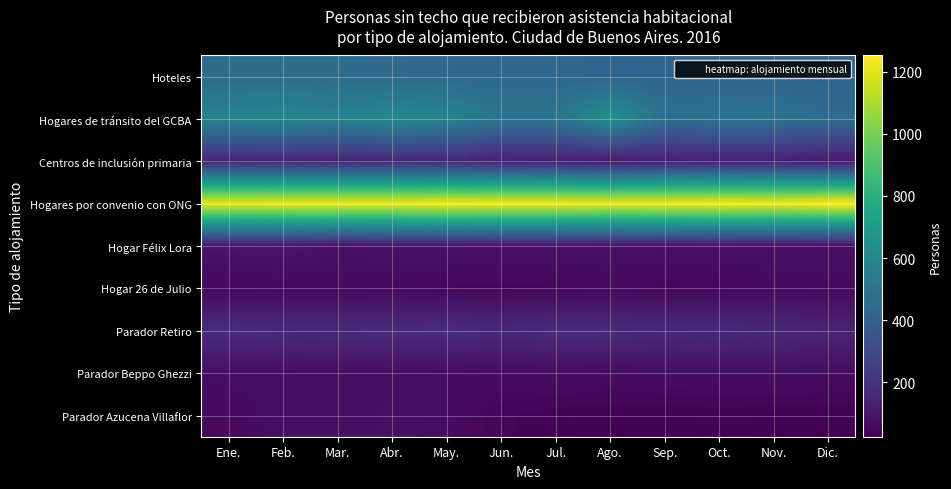

Reading left to right, extract all data points from this chart.

Hoteles: Ene.=457	Feb.=460	Mar.=459	Abr.=448	May.=443	Jun.=435	Jul.=433	Ago.=421	Sep.=419	Oct.=417	Nov.=417	Dic.=416
Hogares de tránsito del GCBA: Ene.=578	Feb.=597	Mar.=569	Abr.=607	May.=578	Jun.=501	Jul.=500	Ago.=638	Sep.=476	Oct.=492	Nov.=495	Dic.=460
Centros de inclusión primaria: Ene.=150	Feb.=155	Mar.=143	Abr.=160	May.=155	Jun.=129	Jul.=123	Ago.=100	Sep.=120	Oct.=120	Nov.=121	Dic.=105
Hogares por convenio con ONG: Ene.=1209	Feb.=1214	Mar.=1220	Abr.=1216	May.=1235	Jun.=1228	Jul.=1226	Ago.=1217	Sep.=1221	Oct.=1238	Nov.=1228	Dic.=1252
Hogar Félix Lora: Ene.=95	Feb.=98	Mar.=79	Abr.=88	May.=88	Jun.=84	Jul.=82	Ago.=82	Sep.=80	Oct.=81	Nov.=79	Dic.=78
Hogar 26 de Julio: Ene.=53	Feb.=56	Mar.=57	Abr.=59	May.=49	Jun.=45	Jul.=48	Ago.=56	Sep.=47	Oct.=52	Nov.=59	Dic.=59
Parador Retiro: Ene.=182	Feb.=169	Mar.=170	Abr.=175	May.=182	Jun.=166	Jul.=175	Ago.=173	Sep.=168	Oct.=171	Nov.=162	Dic.=148
Parador Beppo Ghezzi: Ene.=75	Feb.=74	Mar.=74	Abr.=74	May.=67	Jun.=65	Jul.=70	Ago.=66	Sep.=73	Oct.=70	Nov.=74	Dic.=69
Parador Azucena Villaflor: Ene.=54	Feb.=77	Mar.=74	Abr.=79	May.=67	Jun.=42	Jul.=32	Ago.=25	Sep.=25	Oct.=32	Nov.=28	Dic.=26